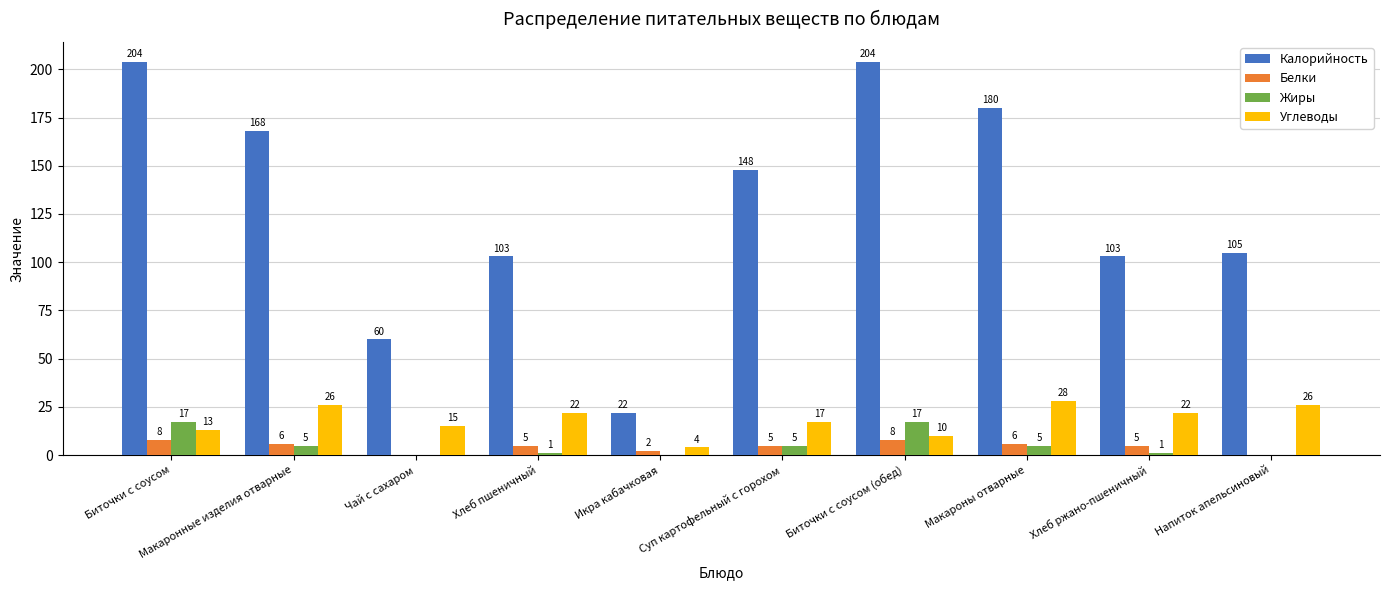

What is the greatest value displayed?

204